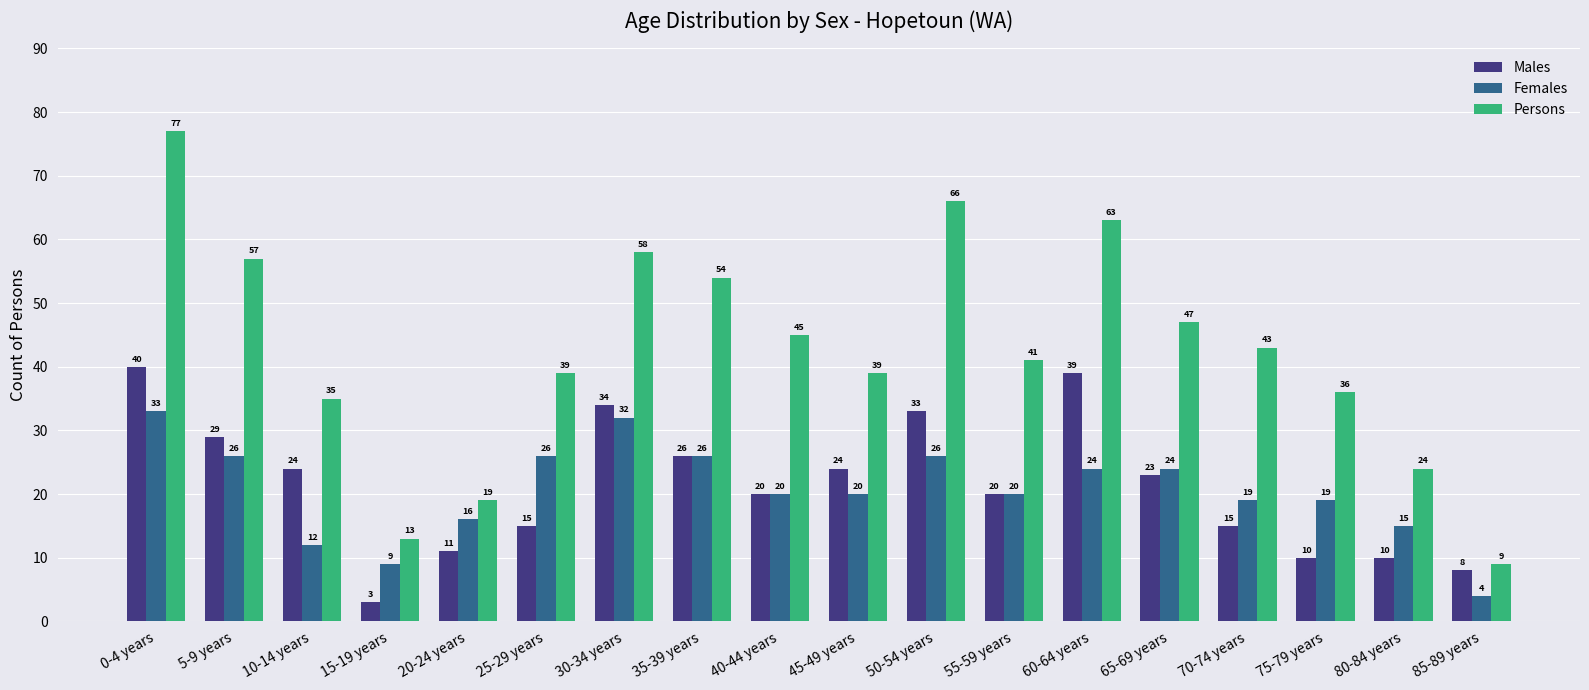

How many data points in Females are less than 20?

7